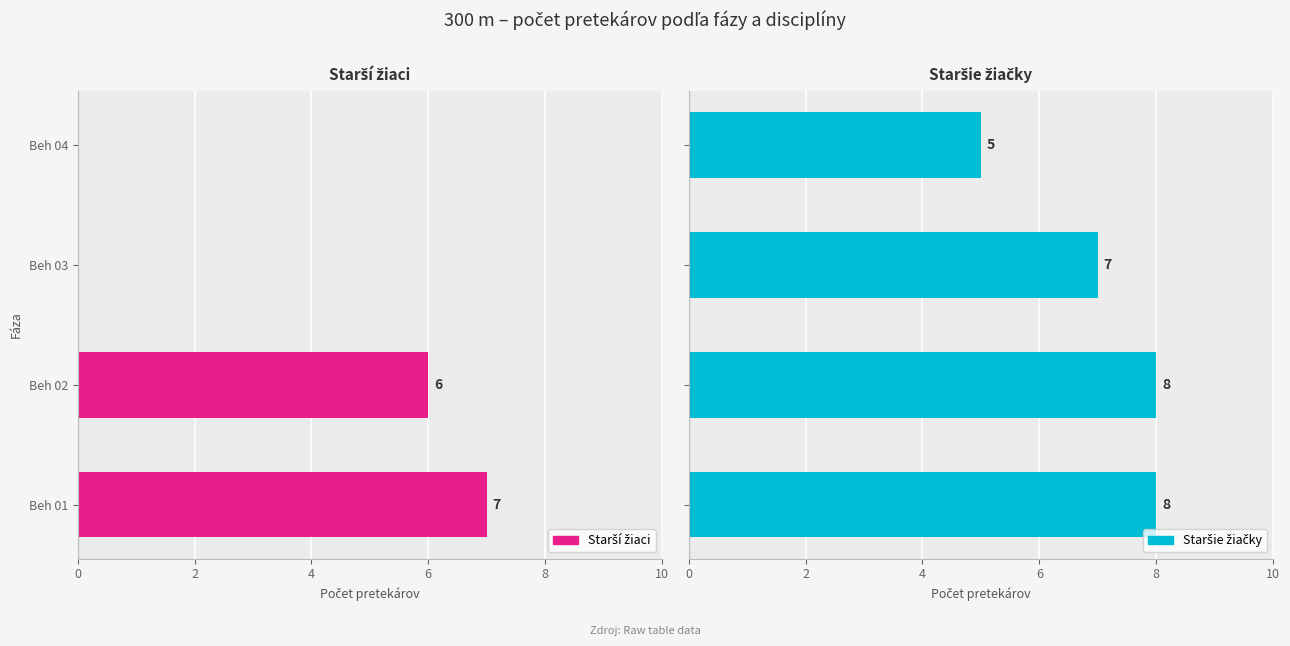

How many categories are shown in the chart?

4